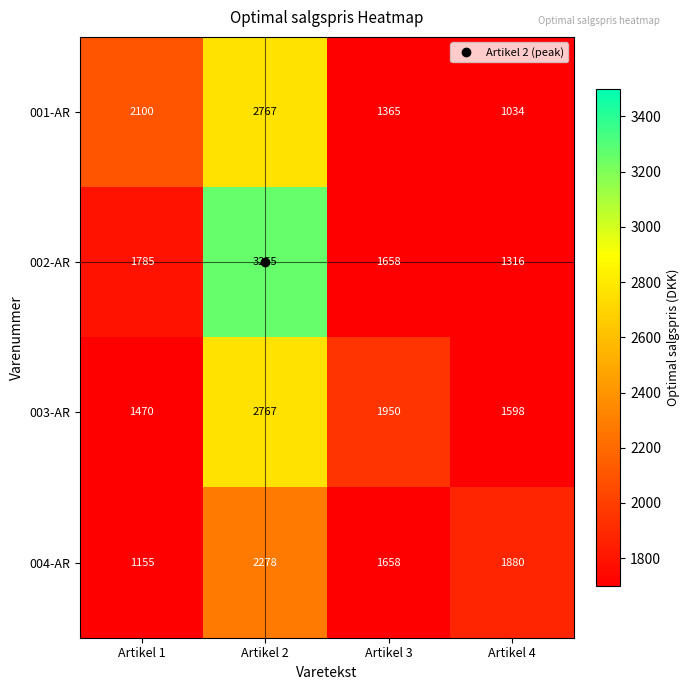

What is the average value of the 003-AR series?

1946